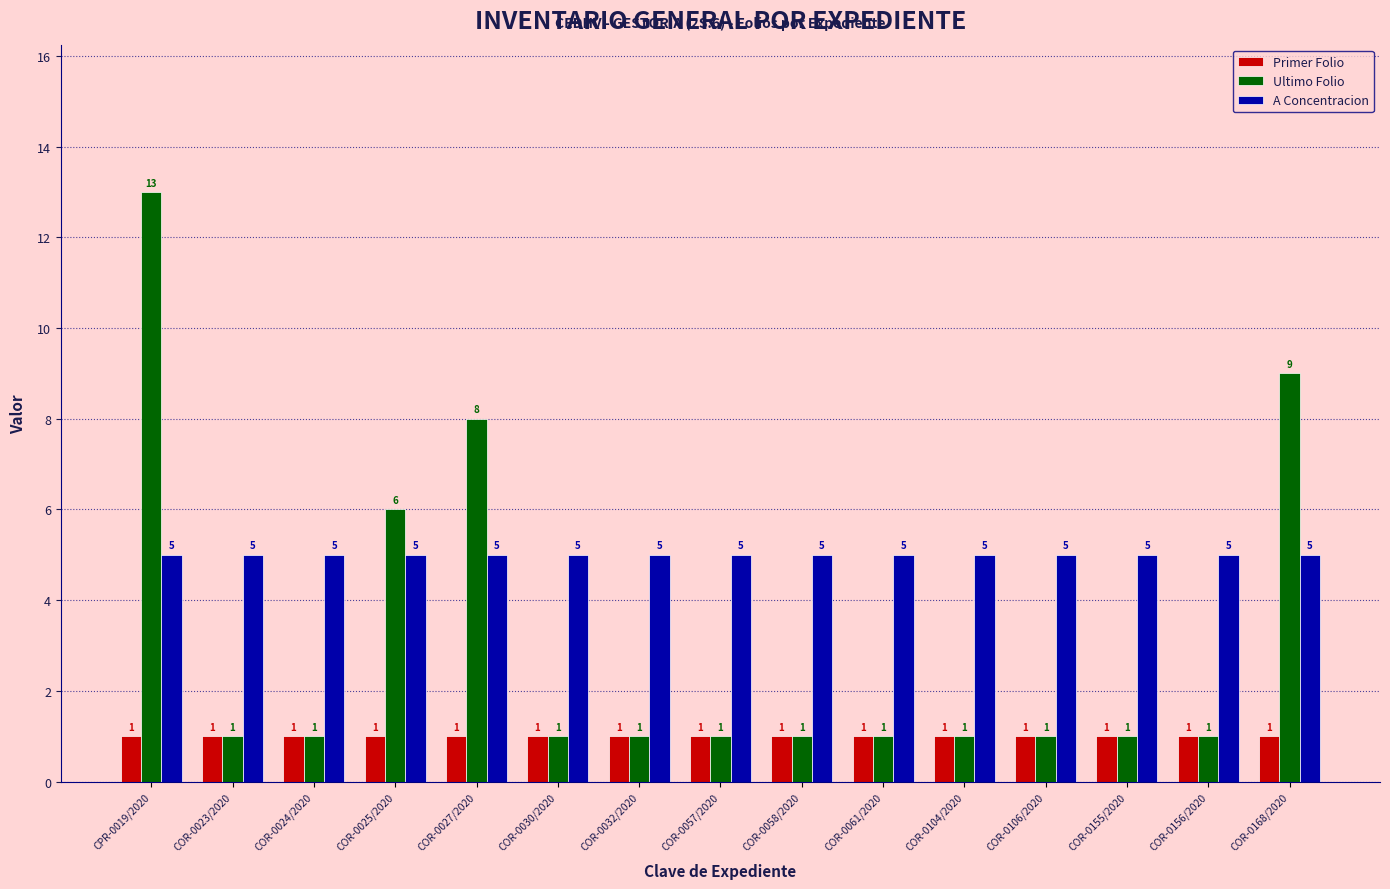

Is it true that Primer Folio equals 1 at COR-0025/2020?

True